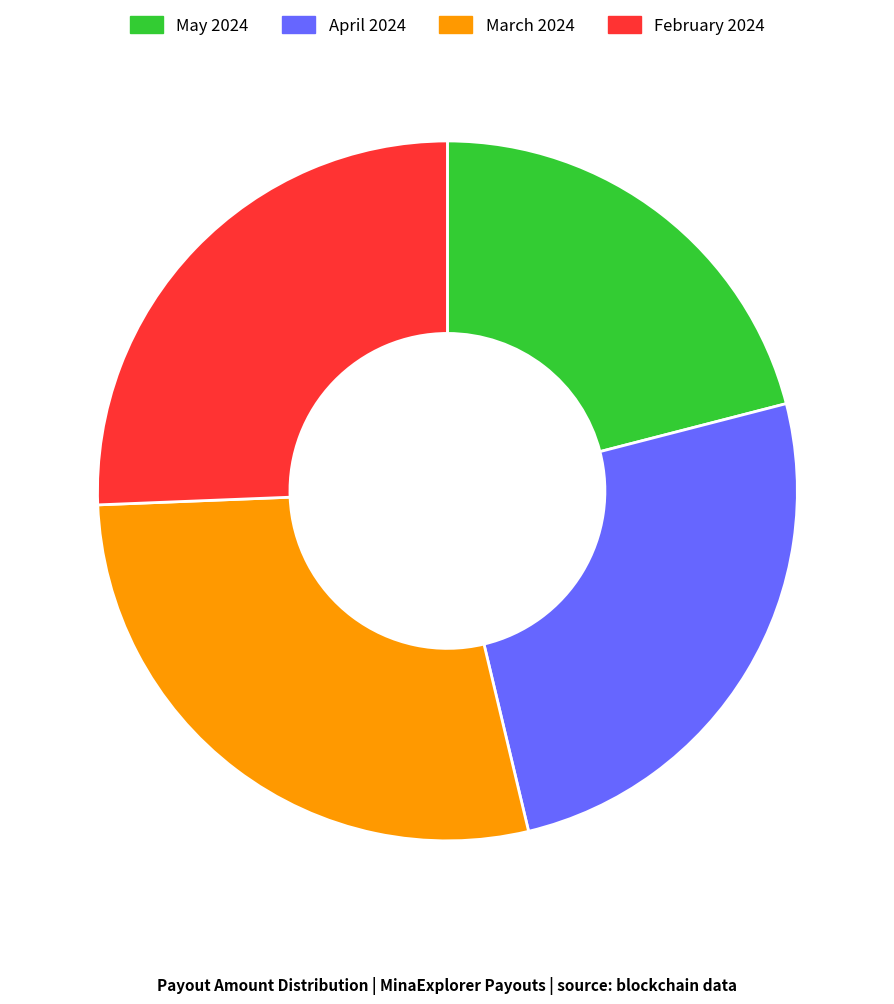

How many segments does this pie chart have?

4